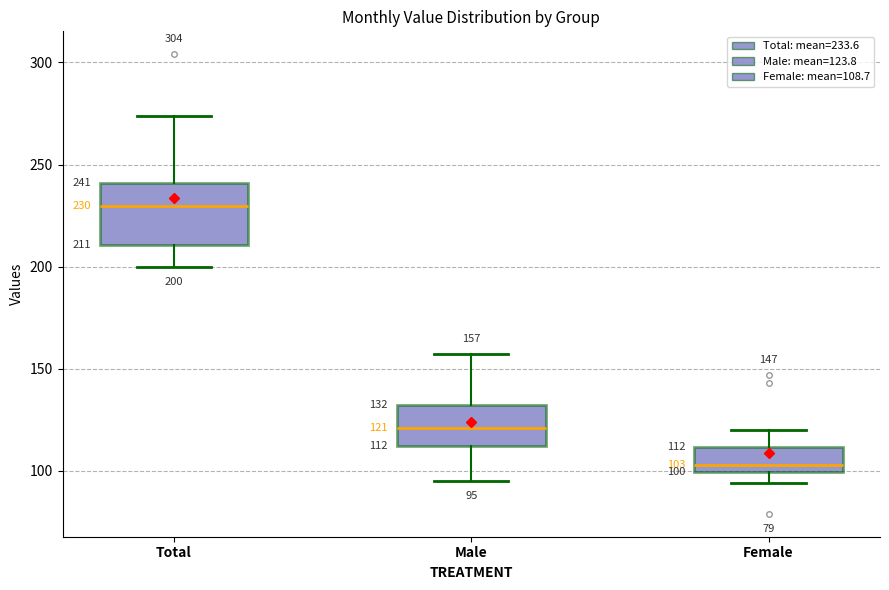

Which box's median line is the lowest?

Female